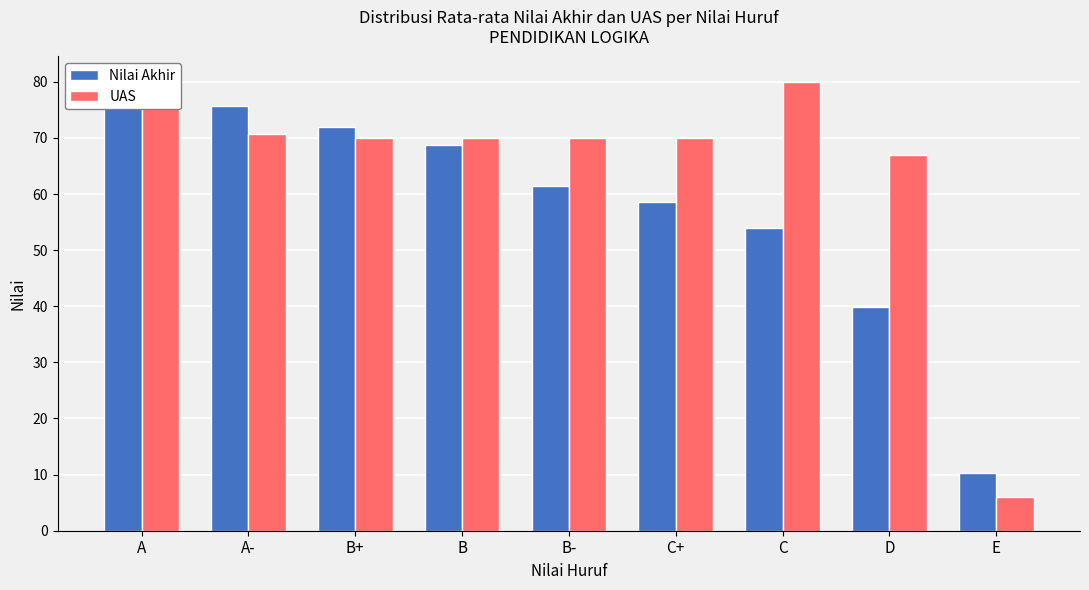

What is the maximum value shown in the chart?

80.5